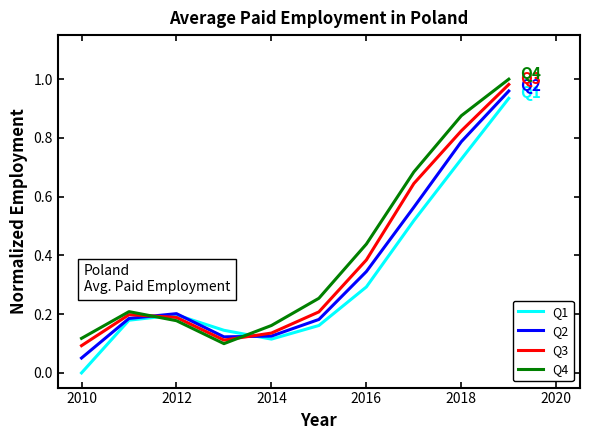

True or false: Q4 and Q2 intersect in this chart.

True